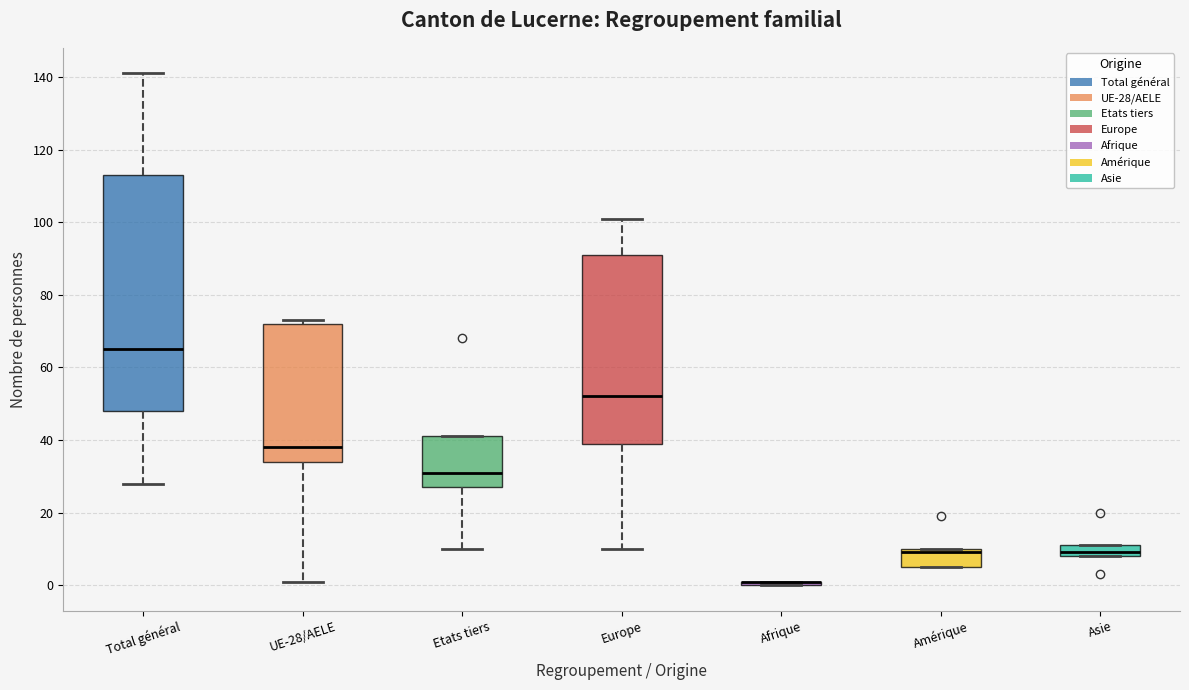

Where does the median line of the box for Asie sit on the y-axis? The values are not printed on the chart, so give them approximately, as read against the axis.

10